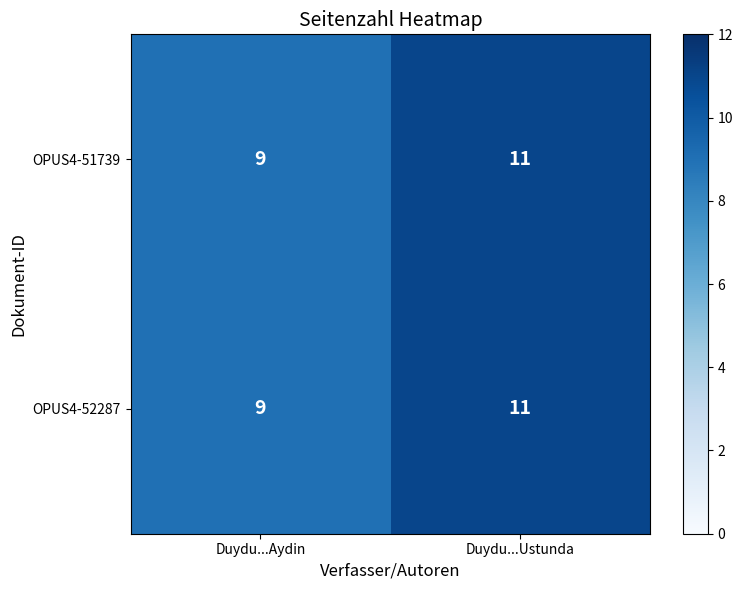

Which category has the highest value across all series?

Duydu...Ustunda